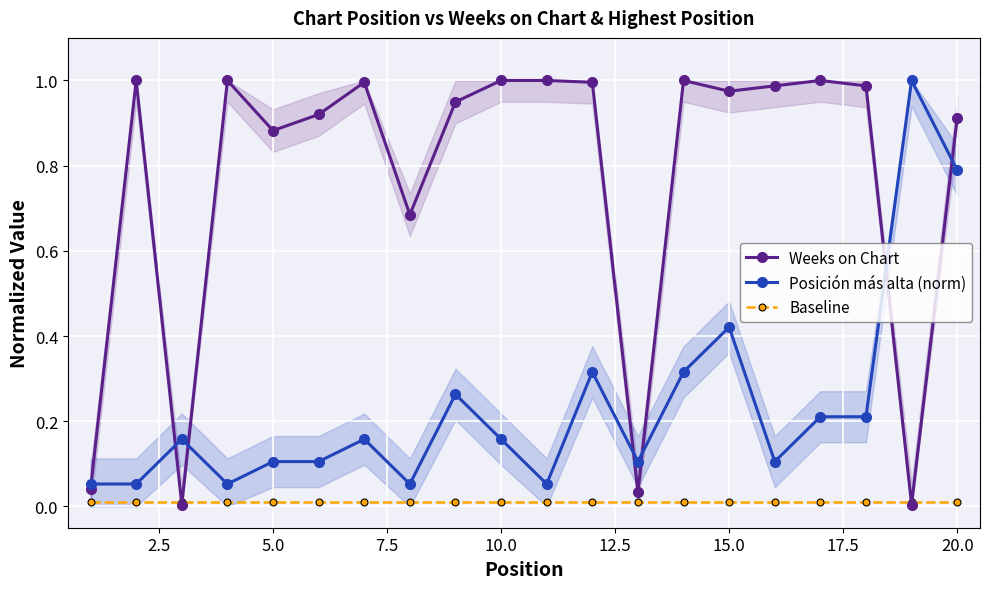

What is the highest value of the Posición más alta (norm) series?

1.0